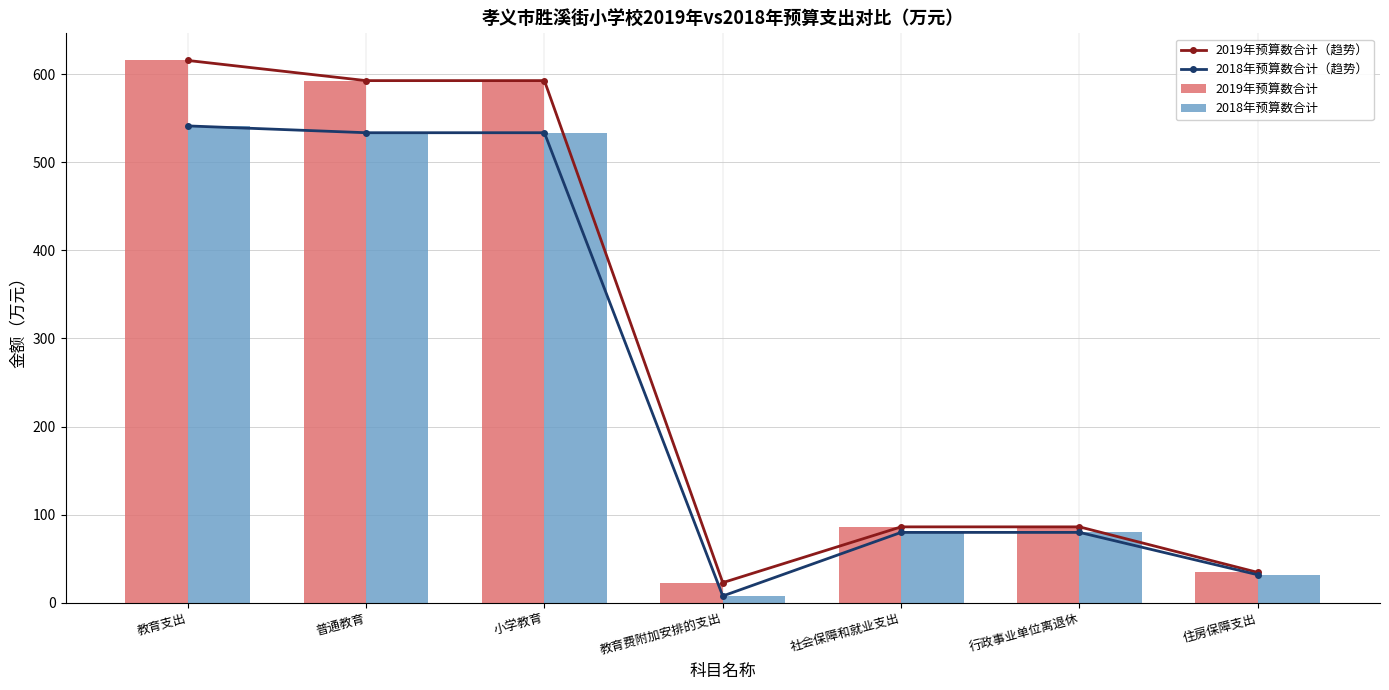

Which series has the widest spread of values?

2019年预算数合计（趋势）